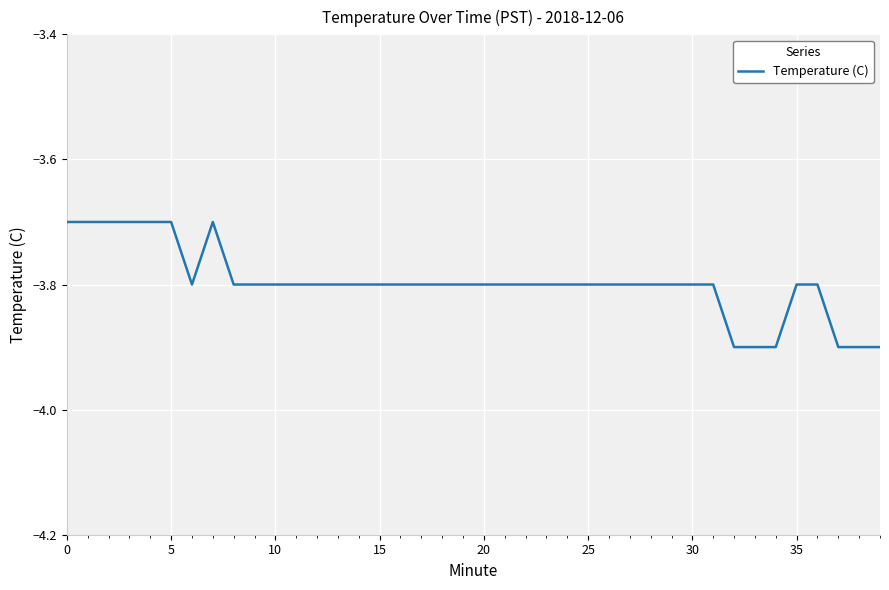

What is the maximum value shown in the chart?

-3.7